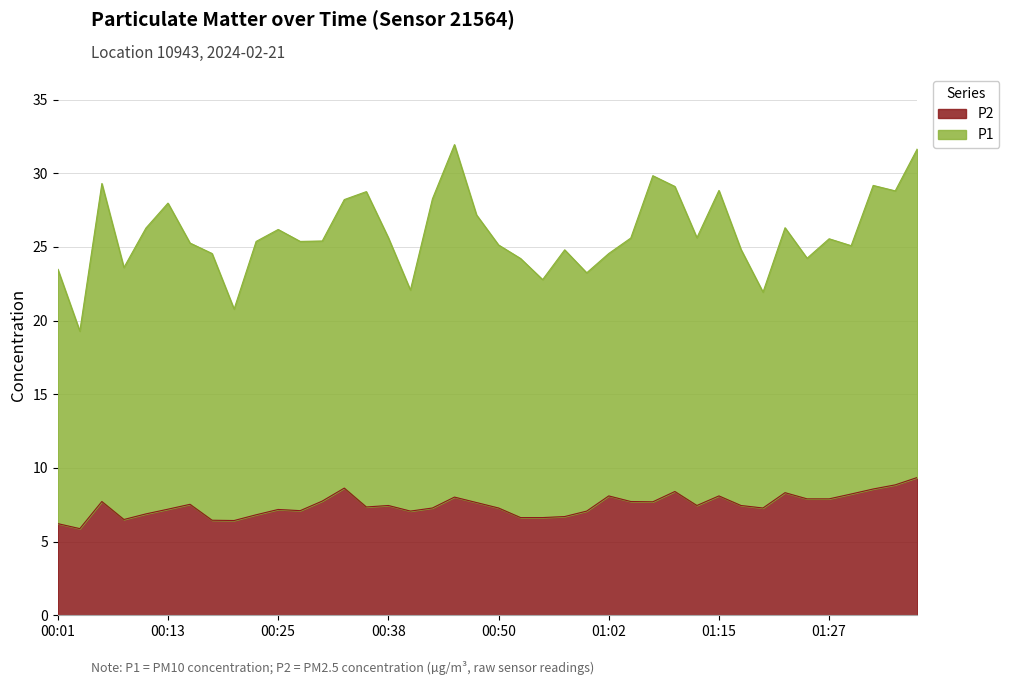

What is the change in value from 00:52 to 01:27?

+1.3